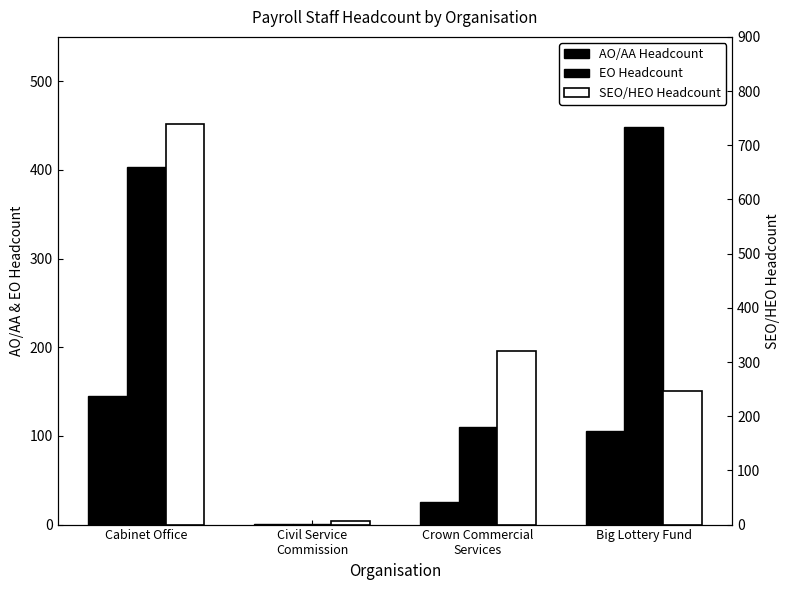

At which category is the sum across all series the highest?

Cabinet Office